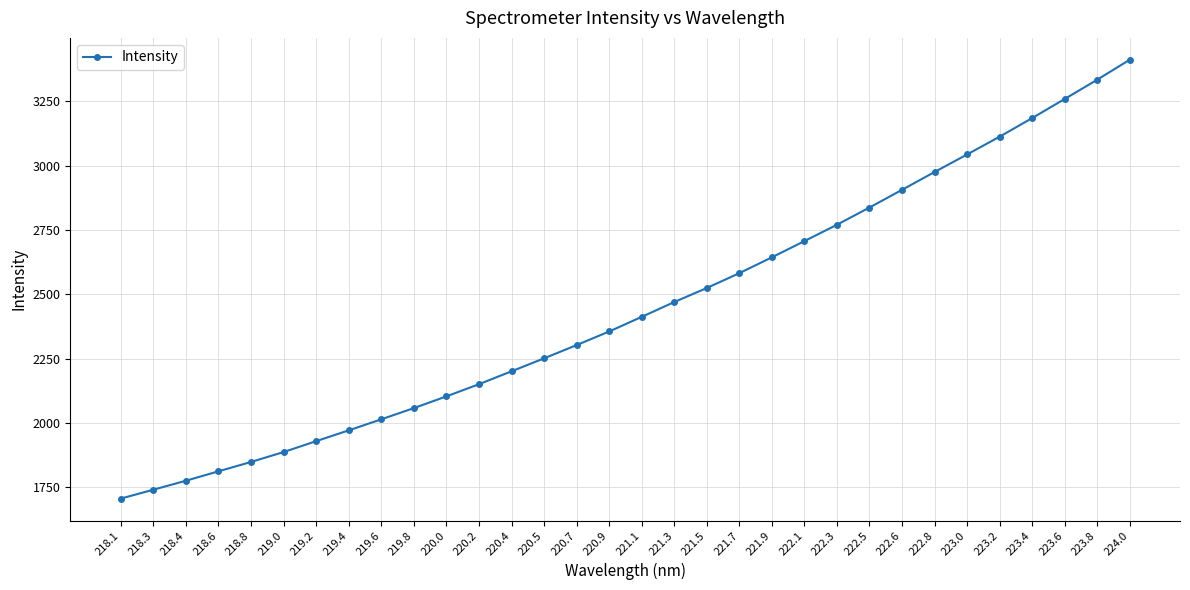

What is the difference between the maximum and minimum values?

1705.2